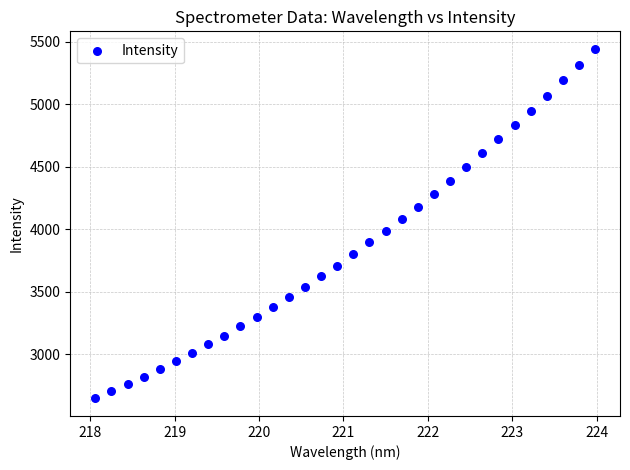

What is the range of Y values (max minus min)?

2798.9